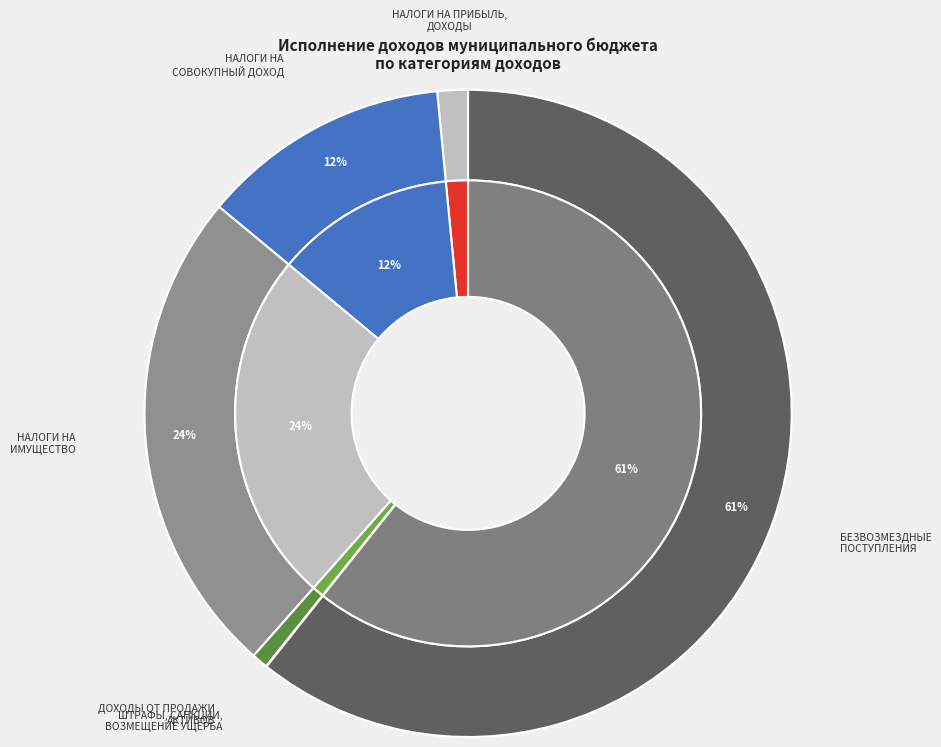

How much of the chart is everything except ШТРАФЫ, САНКЦИИ, ВОЗМЕЩЕНИЕ УЩЕРБА?

100.0%